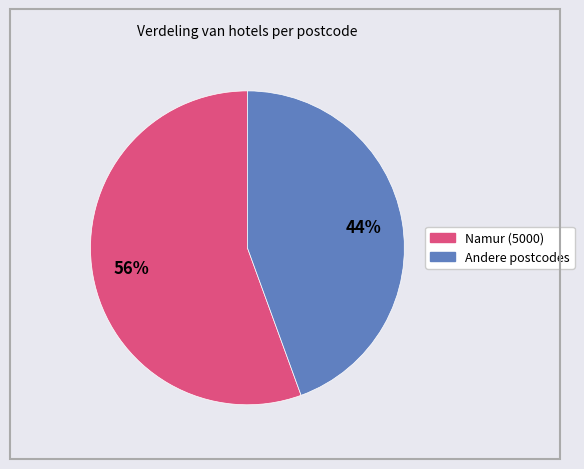

Is there any slice that represents more than half of the pie?

Yes